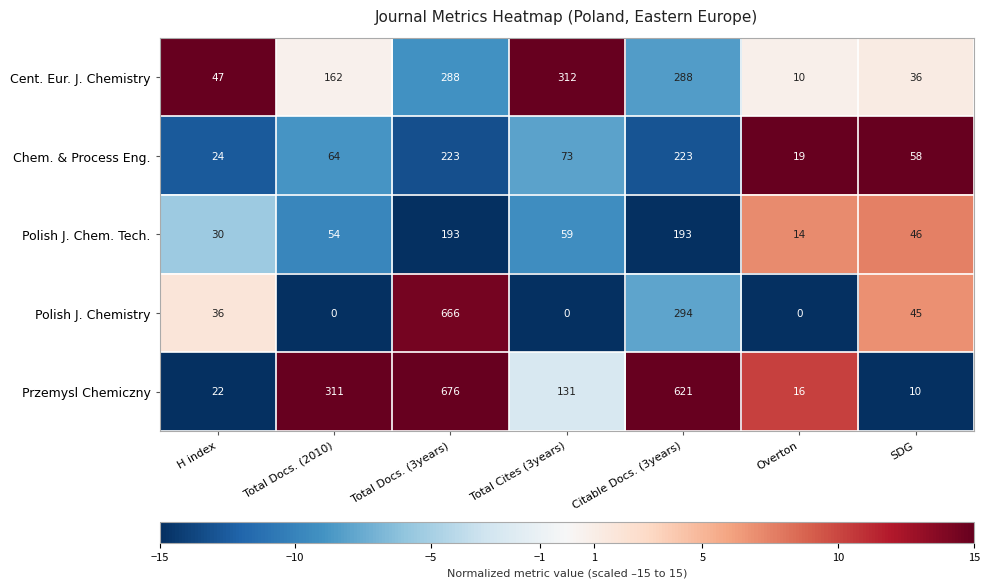

What is the greatest value displayed?

676